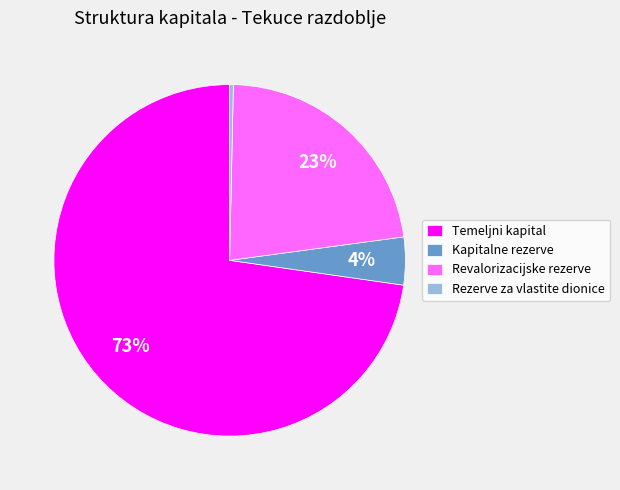

Which category has the smallest portion of the pie?

Rezerve za vlastite dionice